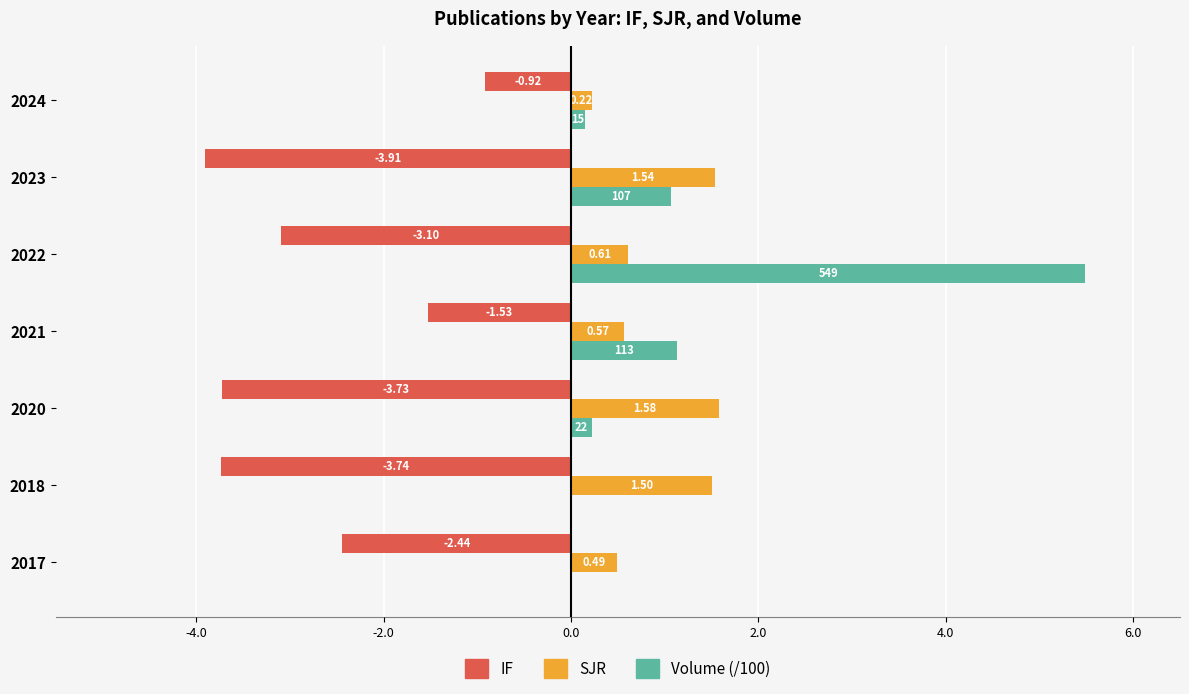

At which category is the sum across all series the highest?

2022